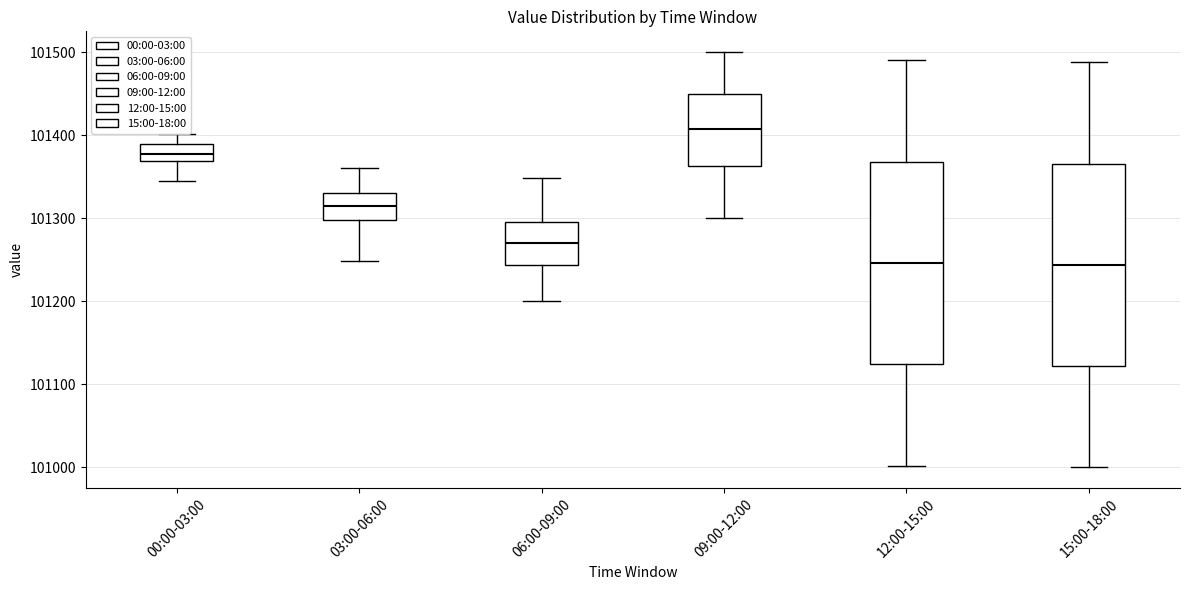

Reading left to right, transcribe this box plot: for each box, give where its median line is, the range the box spans, and where its two whiskers end, as read against the y-axis. The values are not printed on the chart, so give them approximately, as read against the axis.

00:00-03:00: median 101380, box 101370 to 101390, whiskers 101340 to 101400
03:00-06:00: median 101320, box 101300 to 101330, whiskers 101250 to 101360
06:00-09:00: median 101270, box 101240 to 101300, whiskers 101200 to 101350
09:00-12:00: median 101410, box 101360 to 101450, whiskers 101300 to 101500
12:00-15:00: median 101250, box 101120 to 101370, whiskers 101000 to 101490
15:00-18:00: median 101240, box 101120 to 101370, whiskers 101000 to 101490